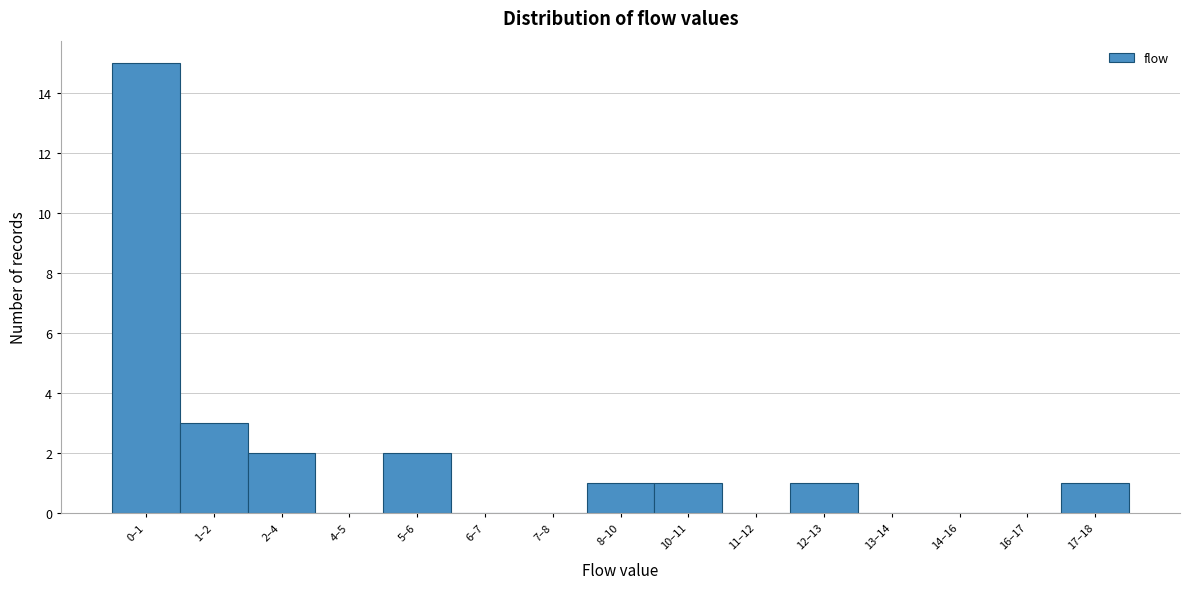

Reading right to left, extract all data points from this chart.

17–18=1	16–17=0	14–16=0	13–14=0	12–13=1	11–12=0	10–11=1	8–10=1	7–8=0	6–7=0	5–6=2	4–5=0	2–4=2	1–2=3	0–1=15